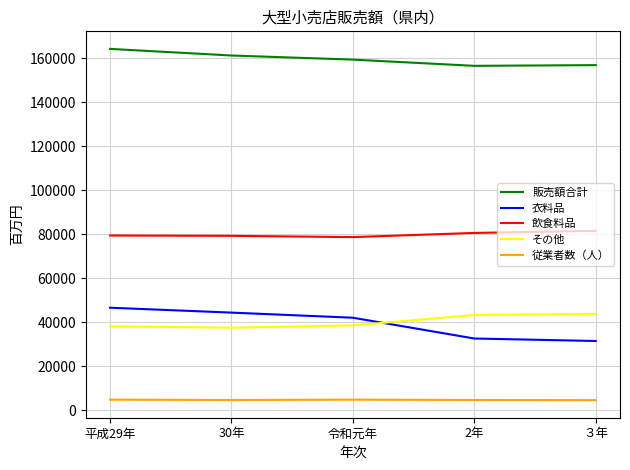

How many lines are shown in the chart?

5